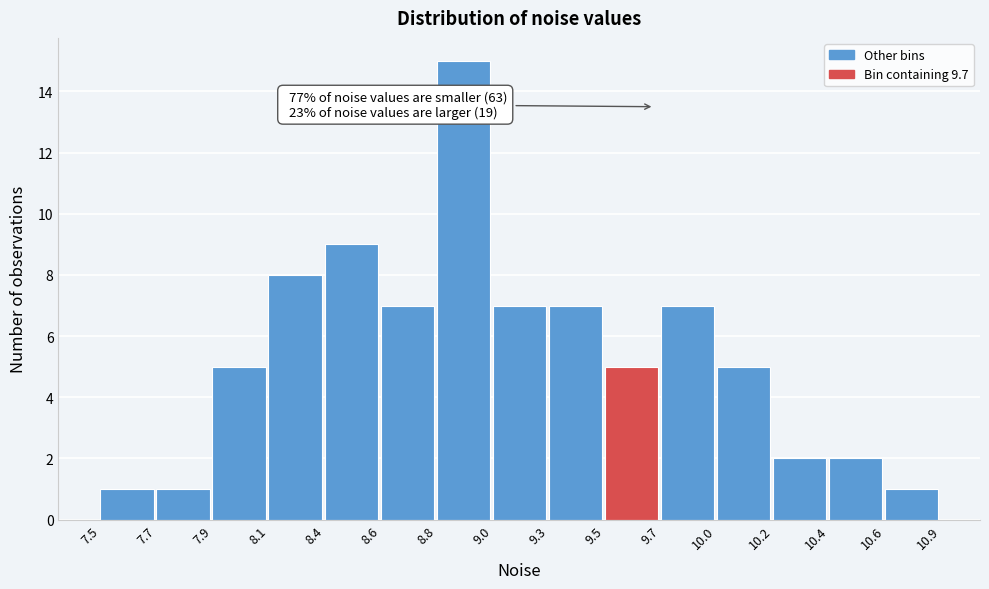

Reading left to right, transcribe all the data shown in this chart.

7.5=1	7.7=1	7.9=5	8.1=8	8.4=9	8.6=7	8.8=15	9.0=7	9.3=7	9.5=5	9.7=7	10.0=5	10.2=2	10.4=2	10.6=1